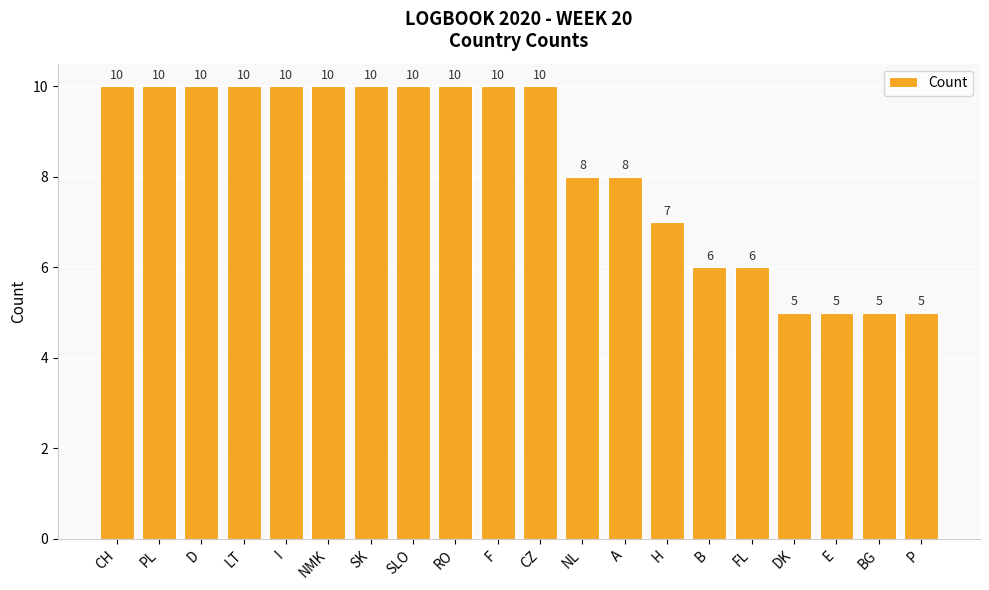

What is the minimum value shown in the chart?

5